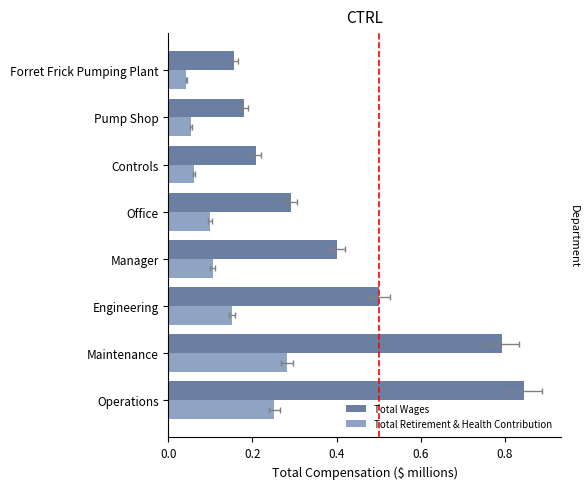

How many groups of bars are there?

8